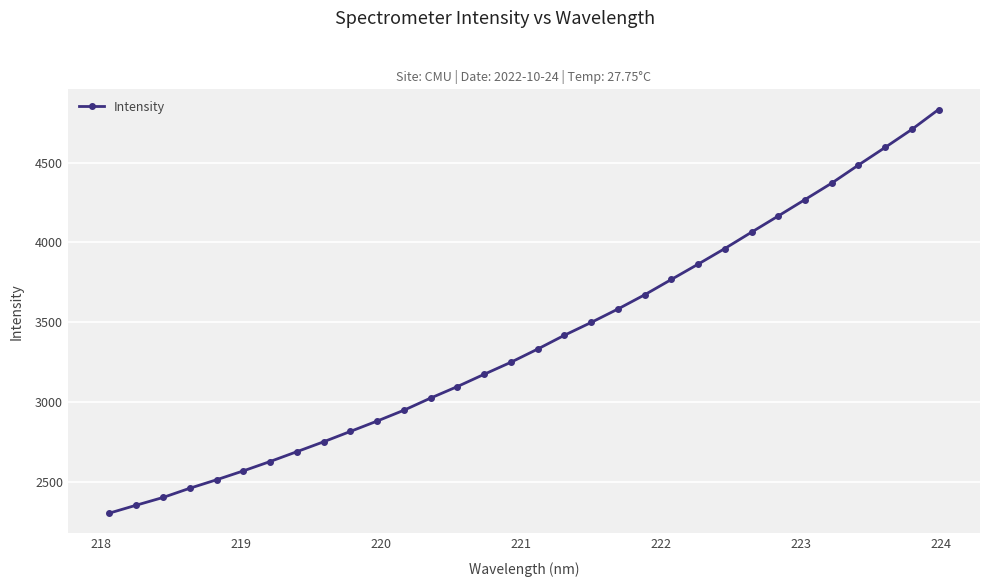

What is the greatest value displayed?

4832.4